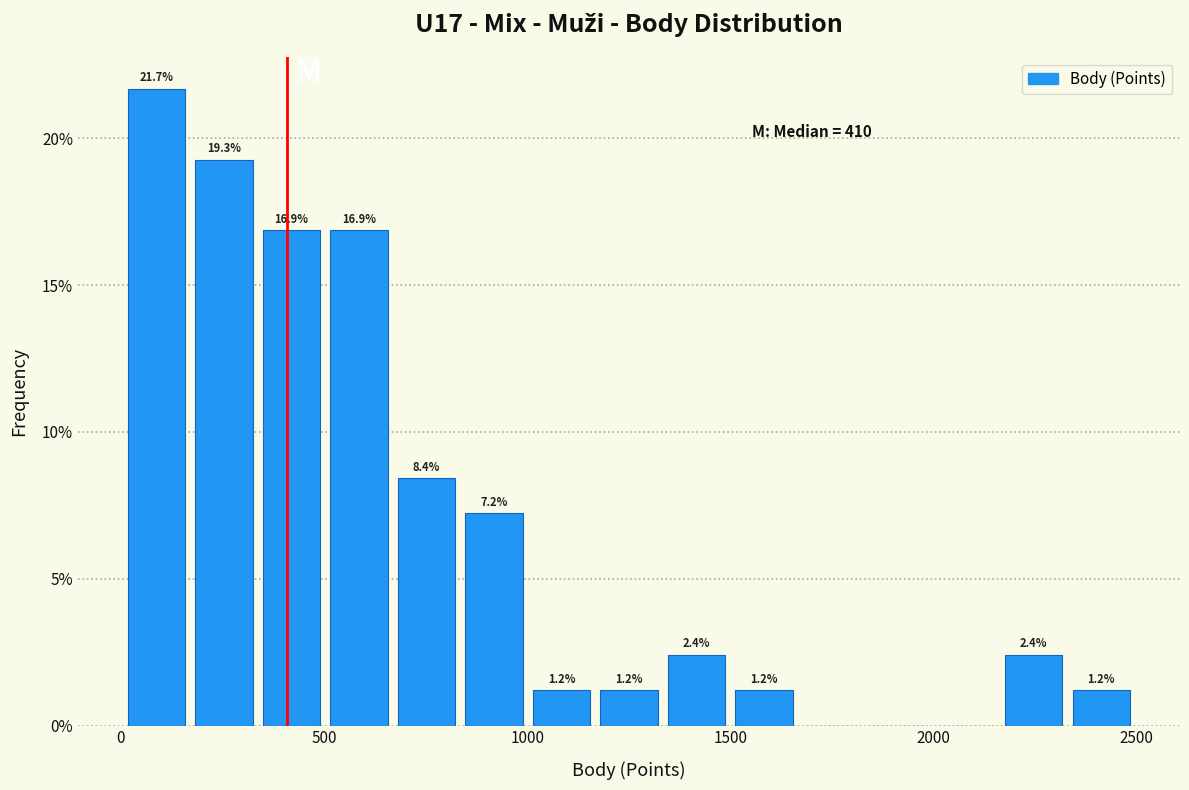

Around what value on the x-axis is the tallest bar? Give the approximate position of its centre, as read against the axis.

100